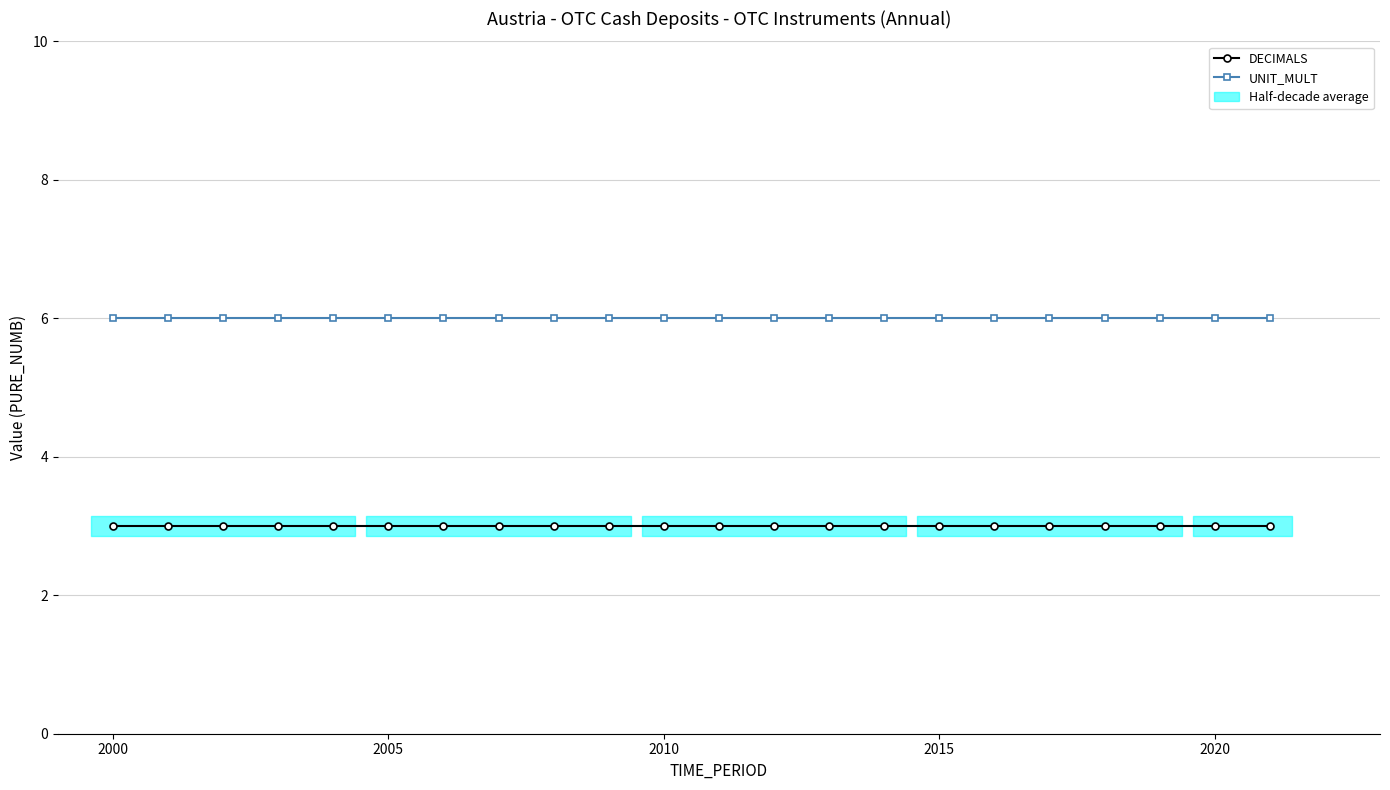

Rank the series by their average value, from lowest to highest.

DECIMALS, UNIT_MULT